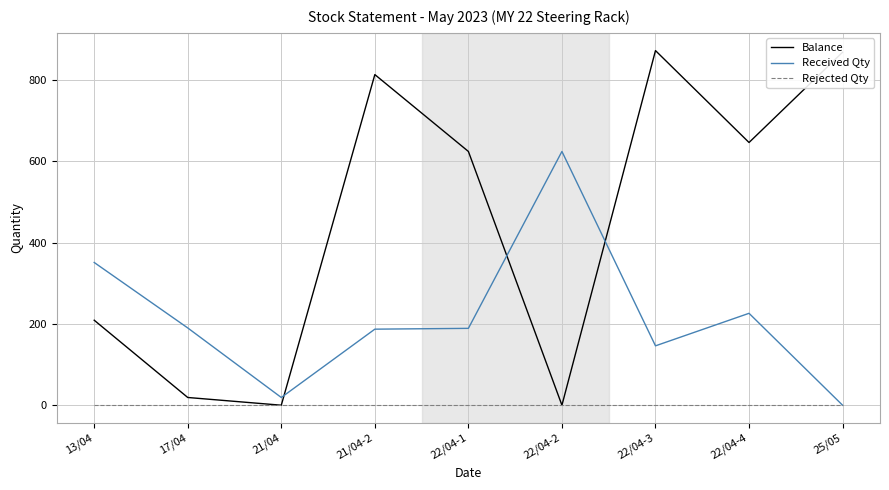

Rank the series by their average value, from lowest to highest.

Rejected Qty, Received Qty, Balance